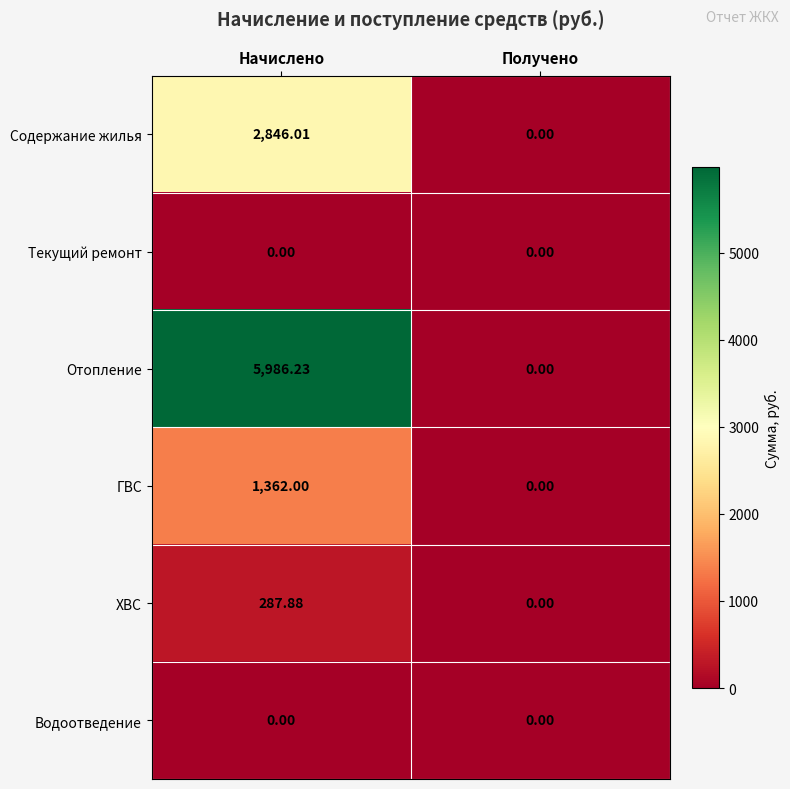

Where does the Содержание жилья series first go above 2846?

Начислено